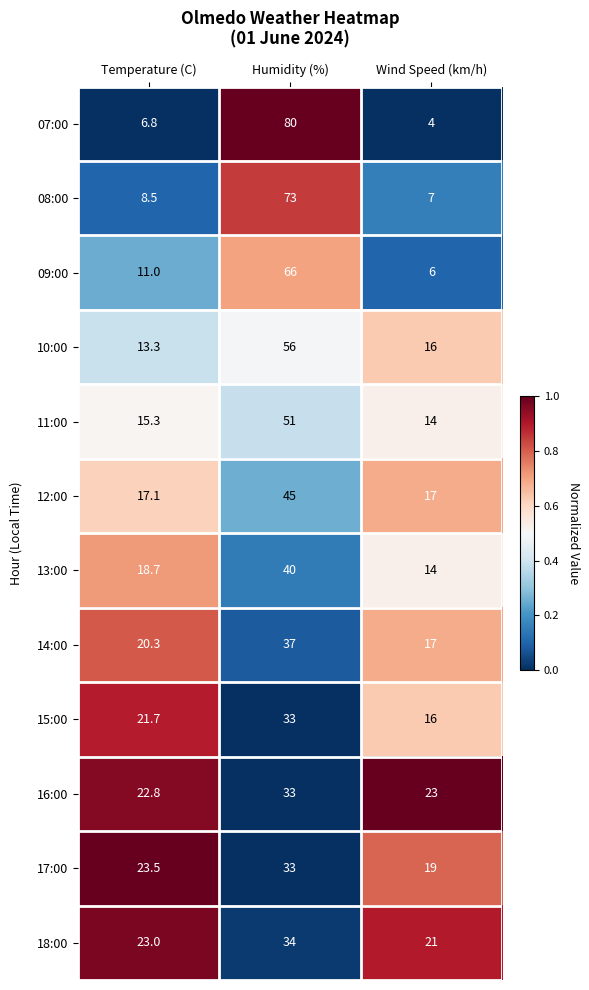

What is the greatest value displayed?

80.0